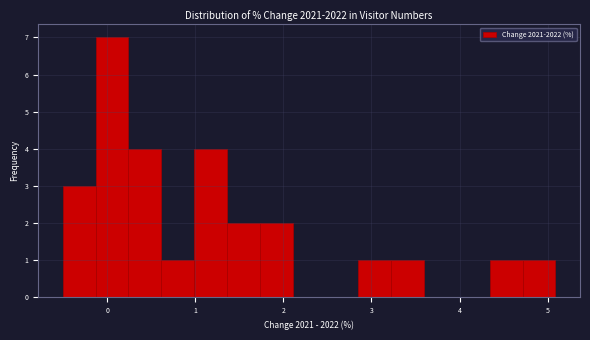

Read against the x-axis, roughly where is the centre of the tallest bar?

0.1